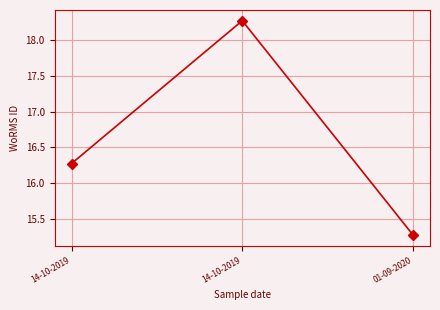

Count the number of data series in this chart.

1